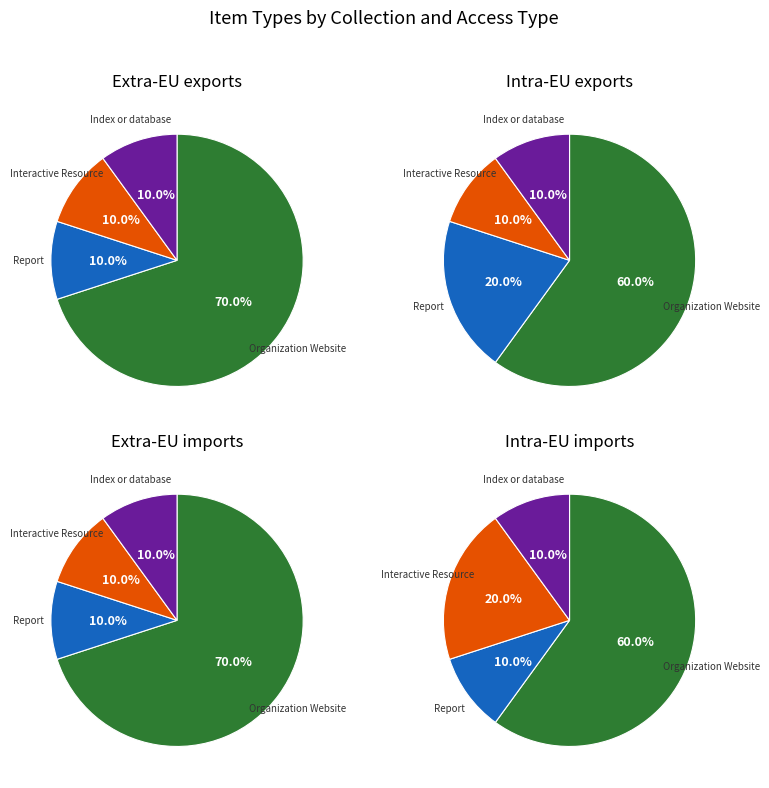

True or false: Index or database accounts for 10% of the total.

True